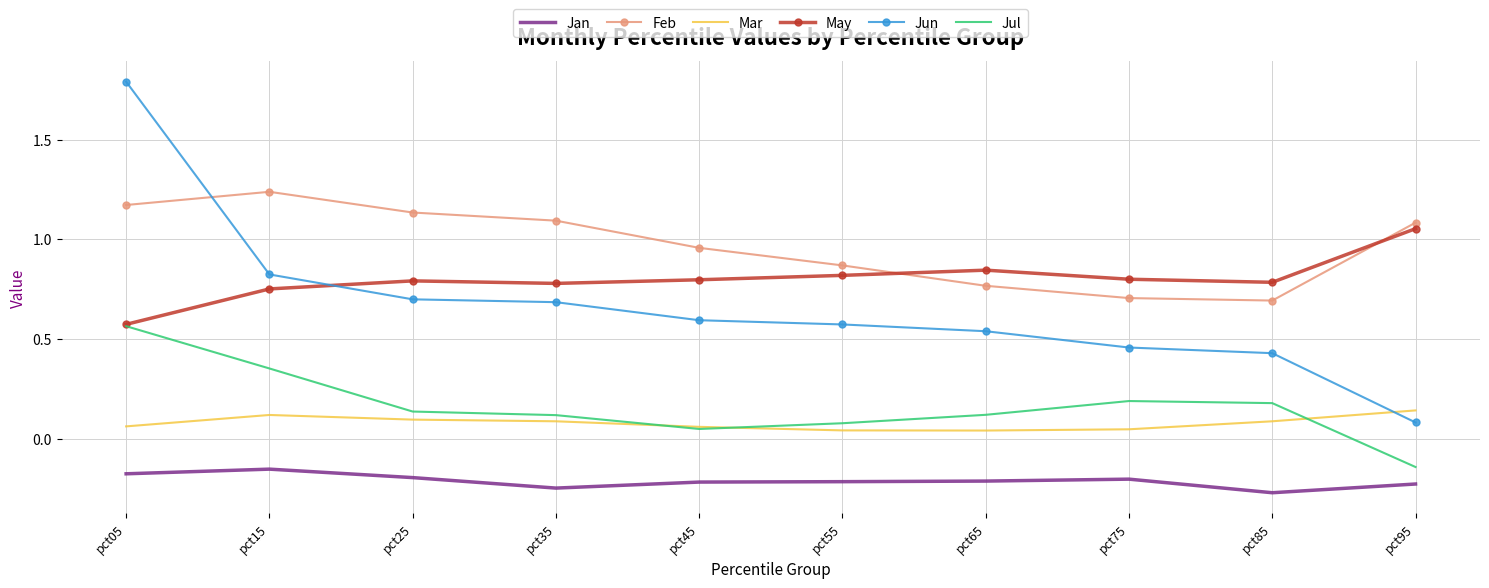

Rank the series by their maximum value, from lowest to highest.

Jan, Mar, Jul, May, Feb, Jun